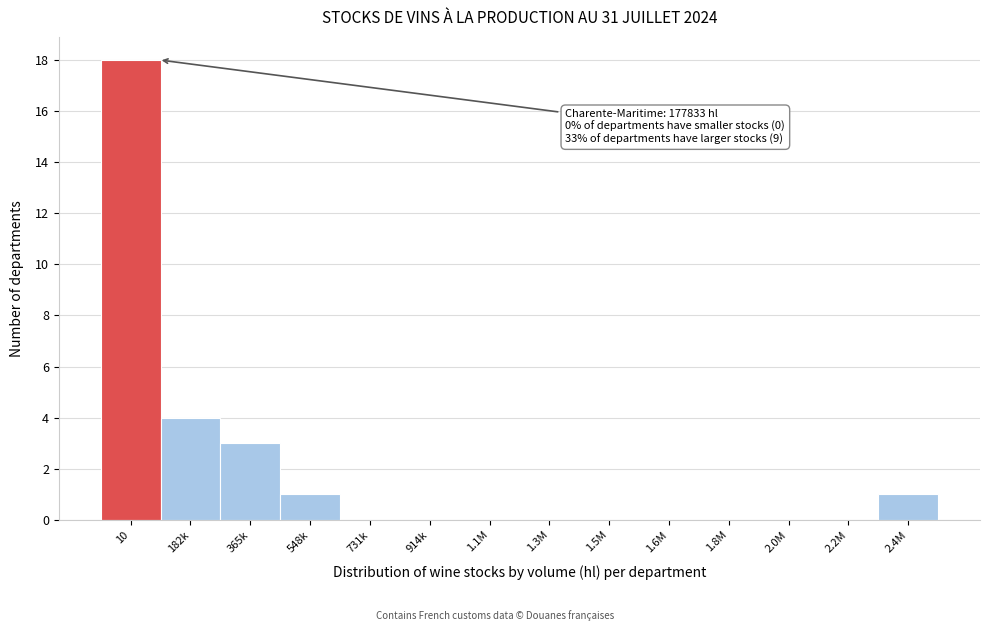

Reading left to right, extract all data points from this chart.

10=18	182k=4	365k=3	548k=1	731k=0	914k=0	1.1M=0	1.3M=0	1.5M=0	1.6M=0	1.8M=0	2.0M=0	2.2M=0	2.4M=1